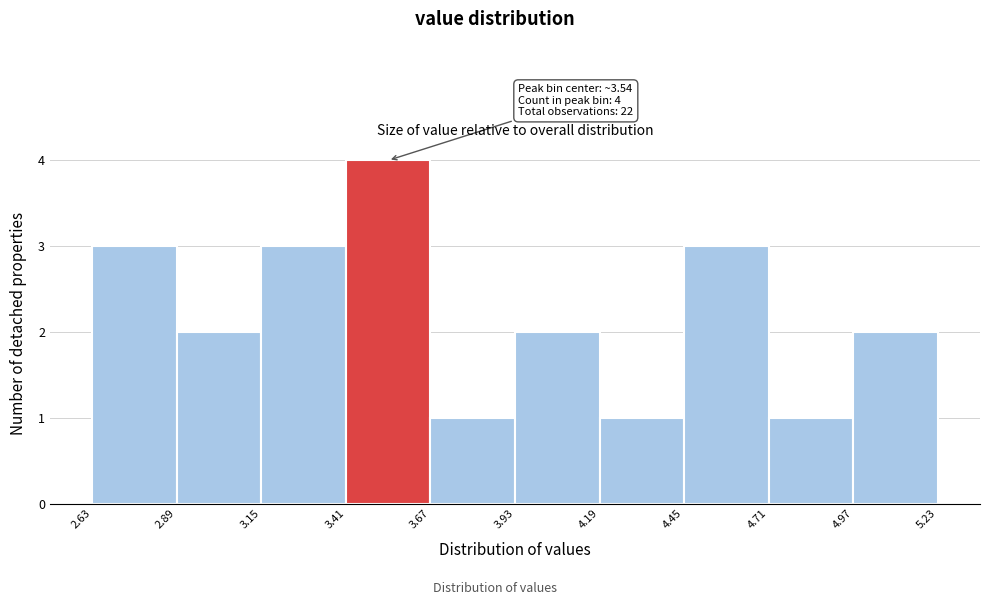

Over which range of the x-axis is the bar tallest?

3.41 to 3.67